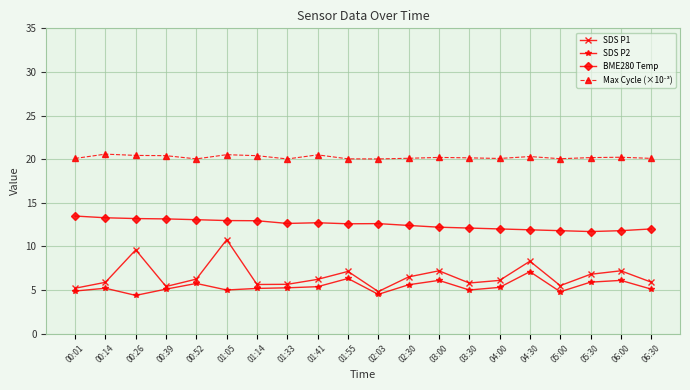

At how many categories does at least one series exceed 15?

20